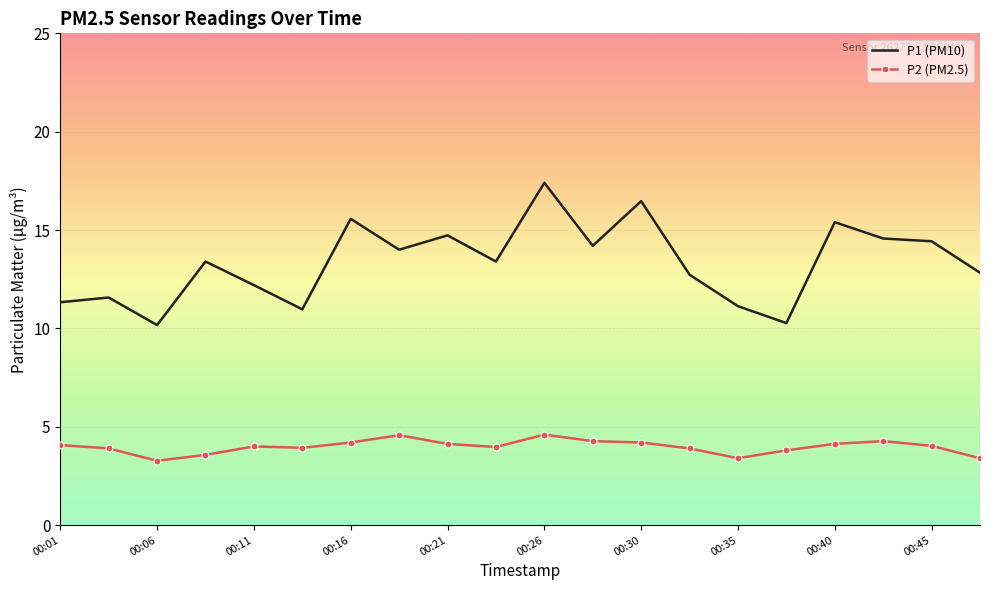

List the series in order of their peak value, highest first.

P1 (PM10), P2 (PM2.5)